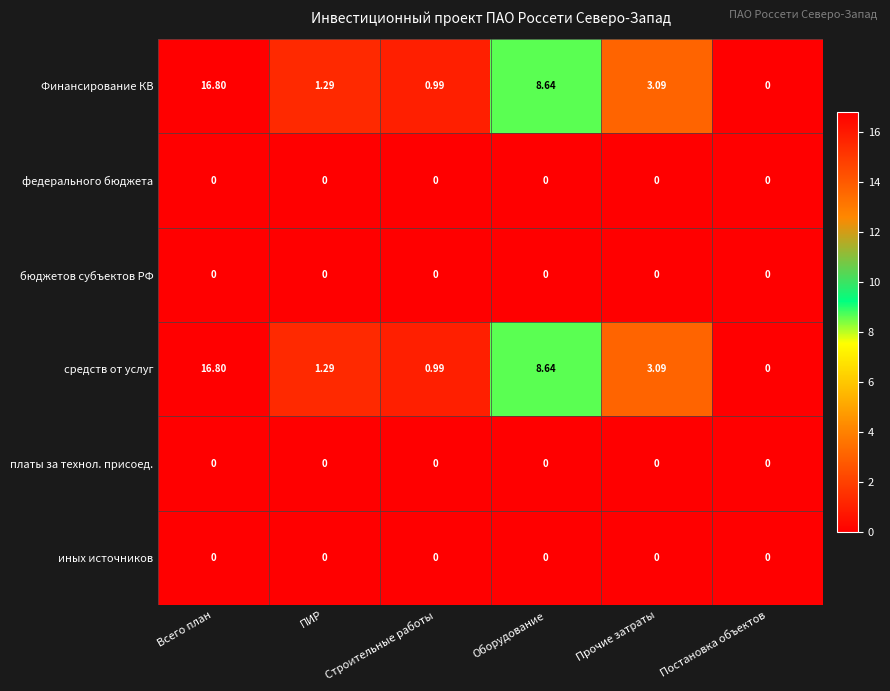

At which category is the sum across all series the highest?

Всего план